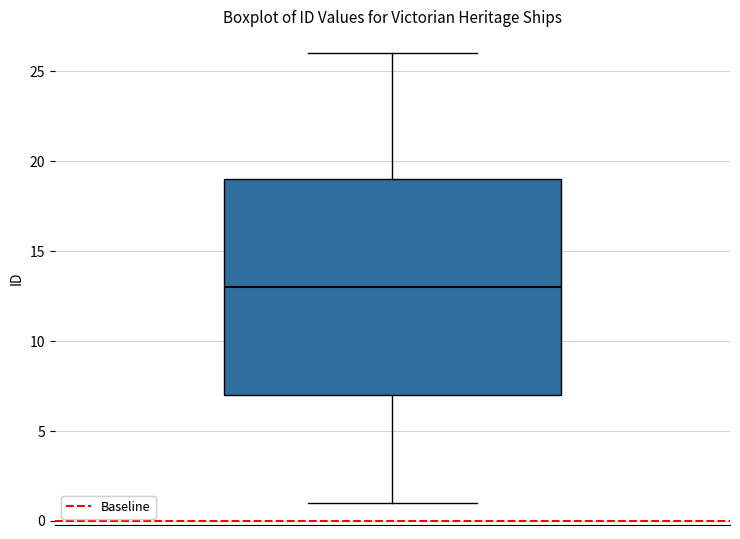

Read this box plot against the y-axis: the position of the median line, the range covered by the box, and the ends of both whiskers. The values are not printed on the chart, so give them approximately, as read against the axis.

median 13, box 7 to 19, whiskers 1 to 26